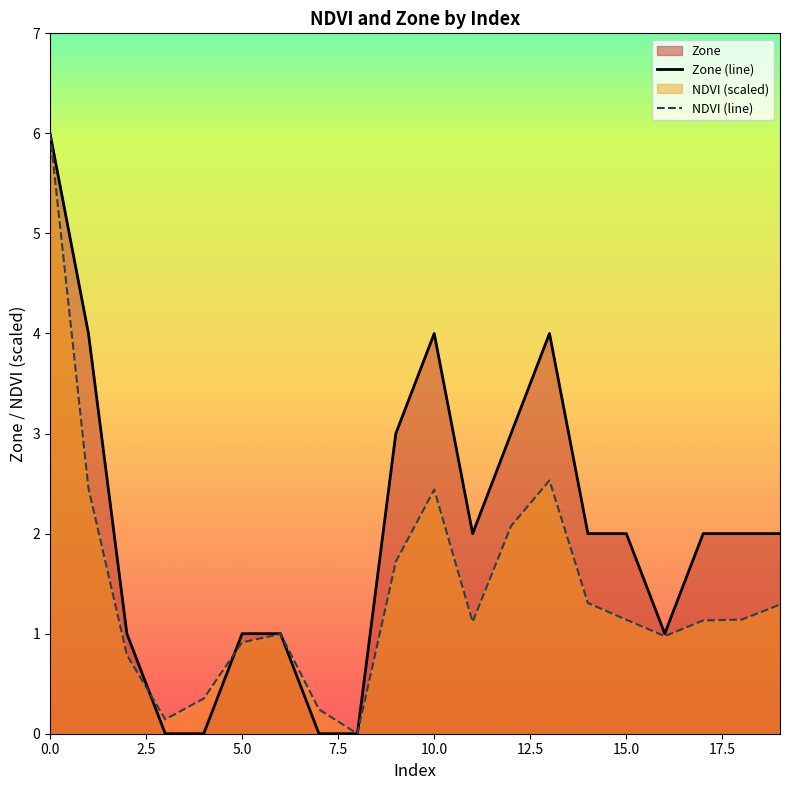

The value of Zone (line) at 0.0 is 6.0. True or false?

True